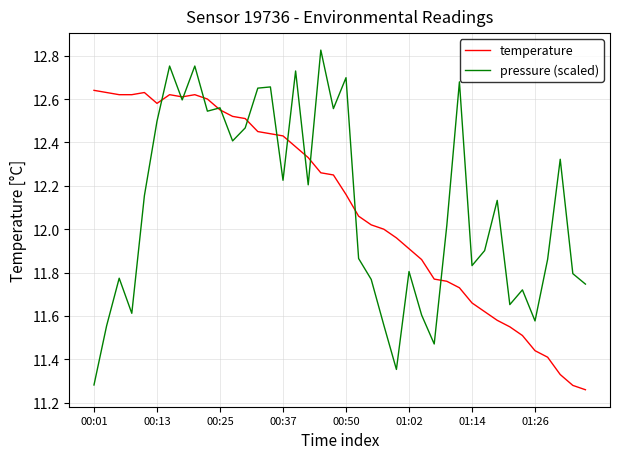

Which series has the largest range (max minus min)?

pressure (scaled)